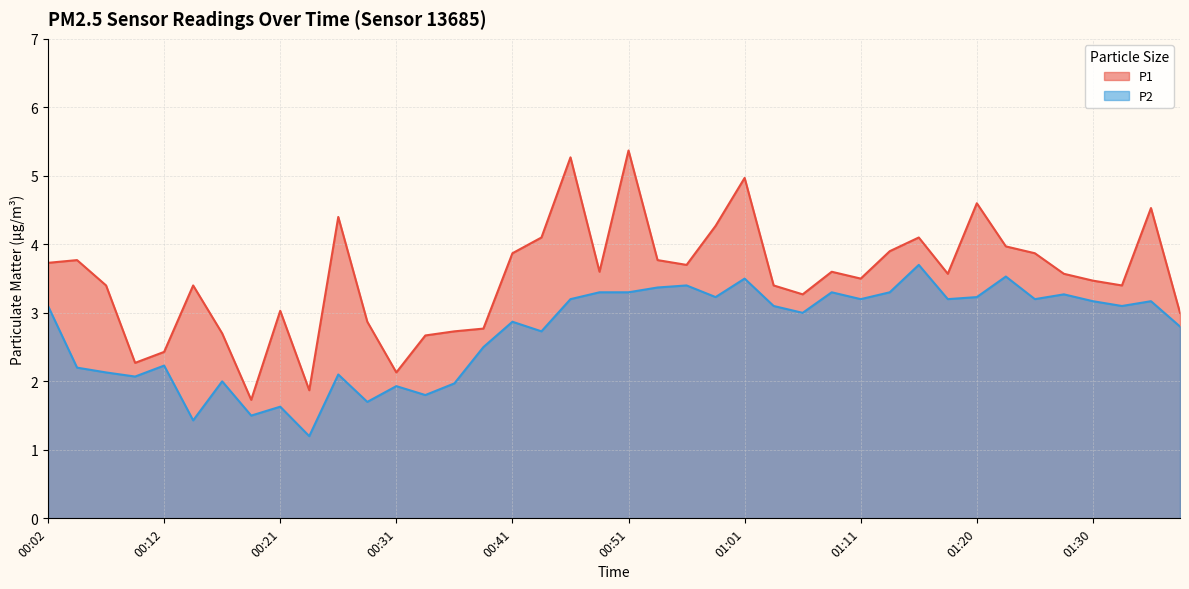

Between 01:23 and 01:28, which is larger?

01:23